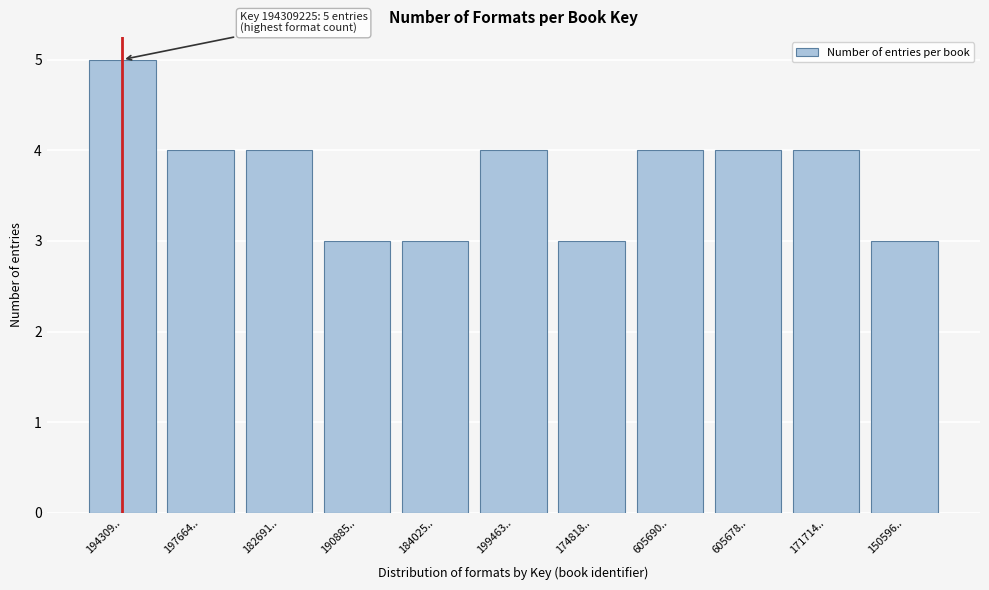

Reading left to right, extract all data points from this chart.

5	4	4	3	3	4	3	4	4	4	3